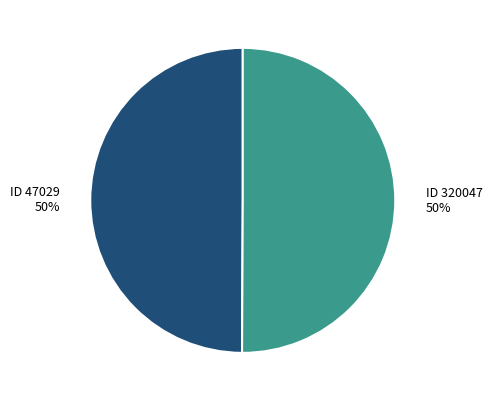

To the nearest percent, what is the average slice percentage?

50%